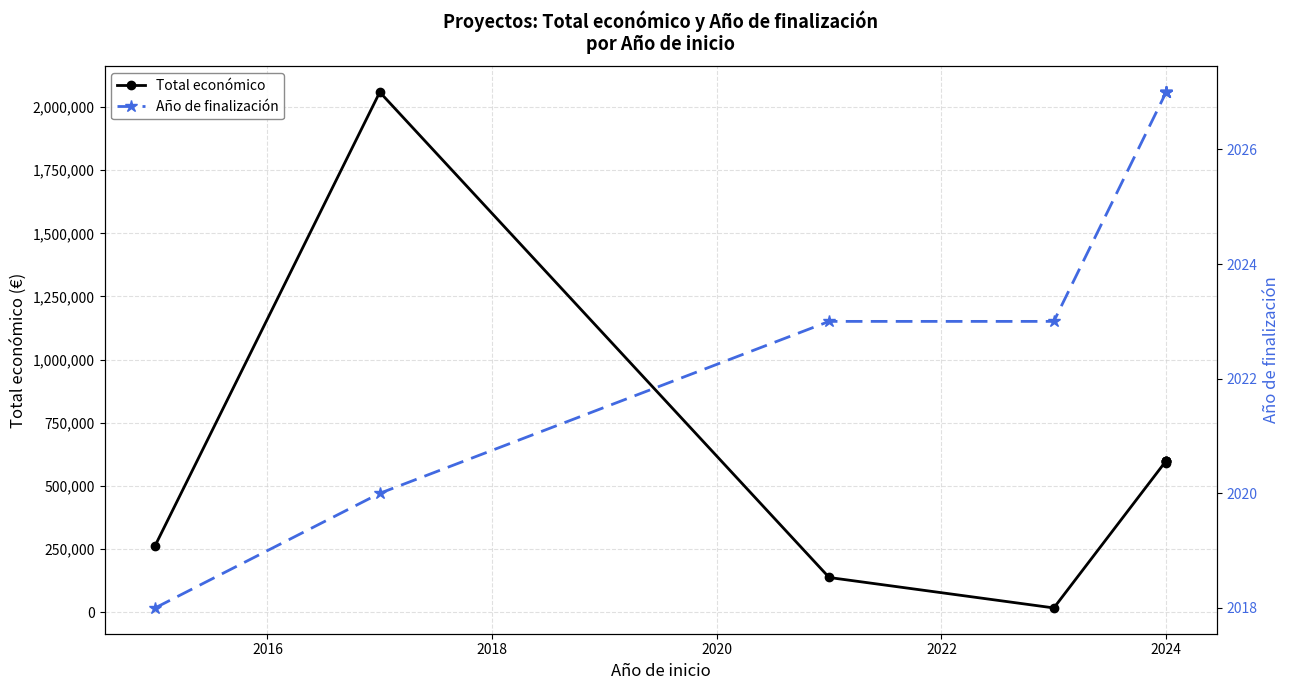

True or false: Año de finalización and Total económico cross at least once.

False